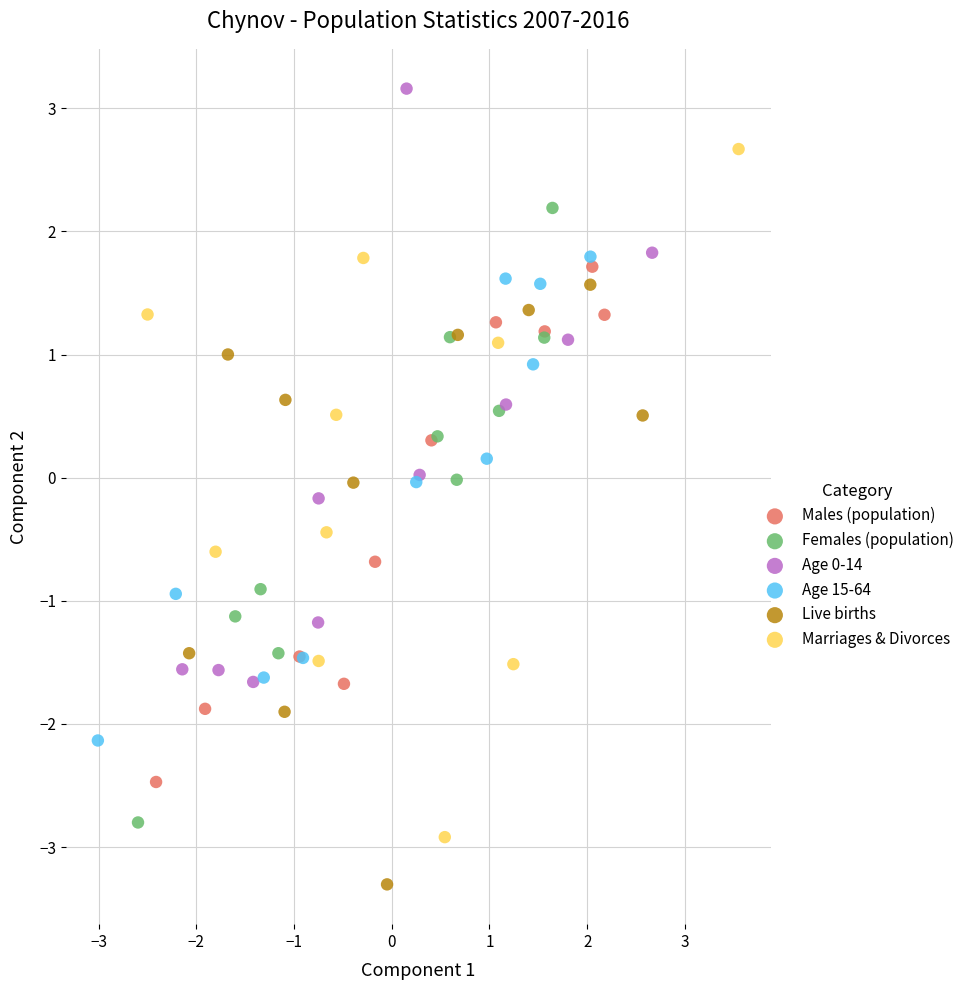

Which series contains the lowest Y value?

Live births